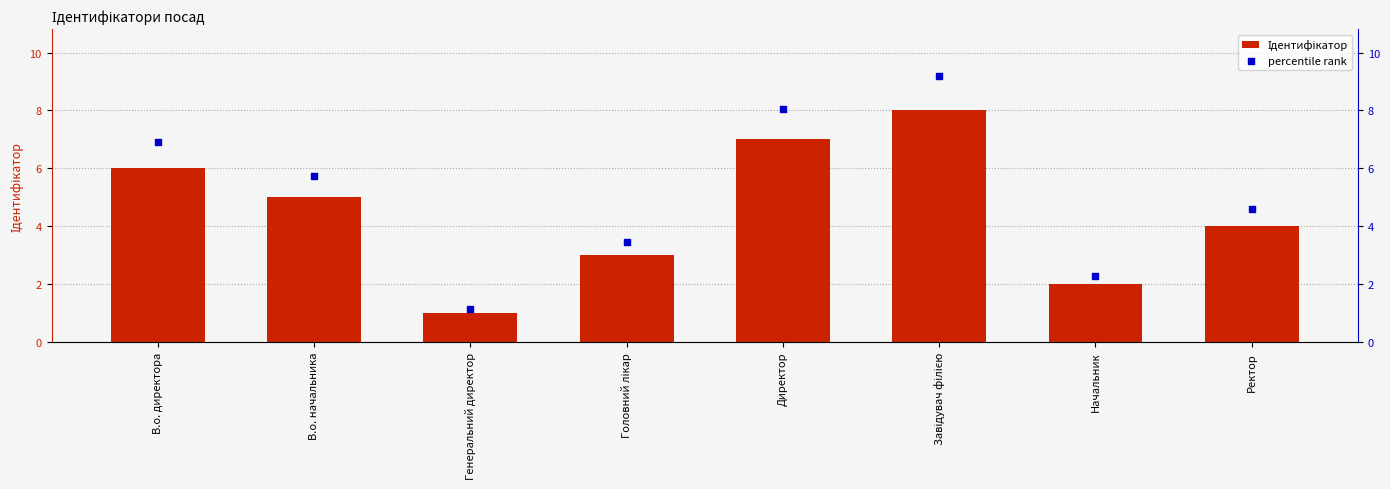

Is the value of percentile rank at Завідувач філією greater than the value of Ідентифікатор at Начальник?

Yes